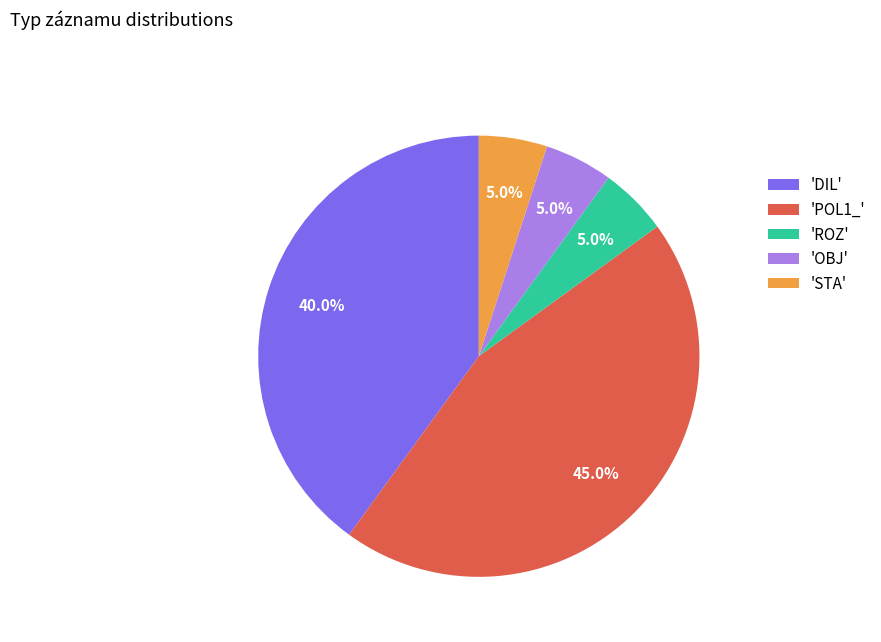

Is there a majority slice in this chart?

No